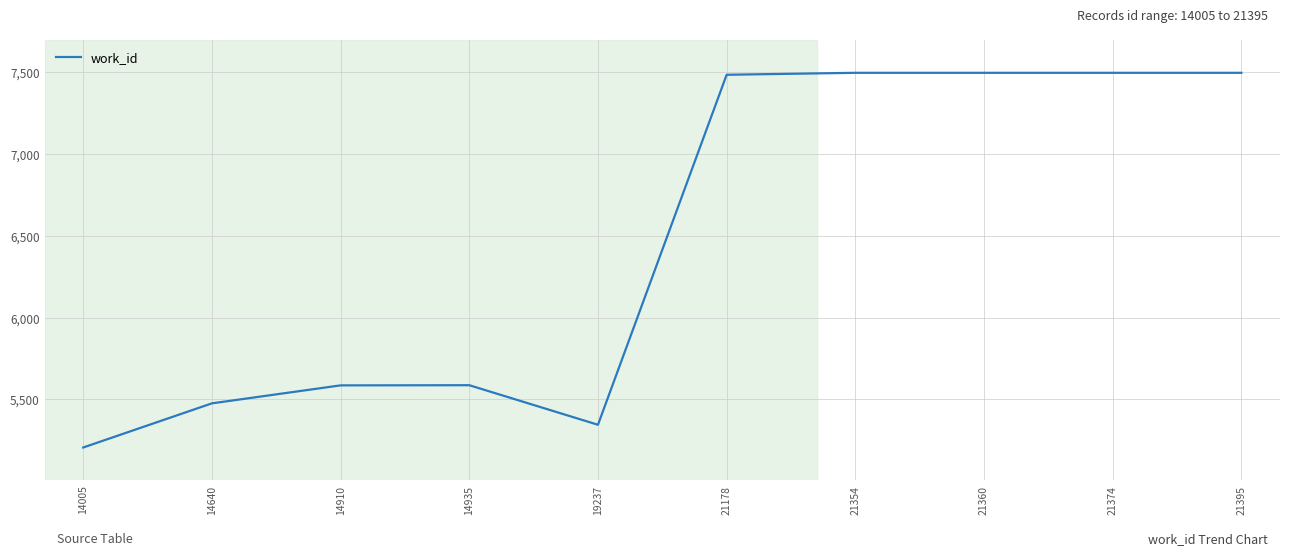

At which label is the value closest to 6352?

14935